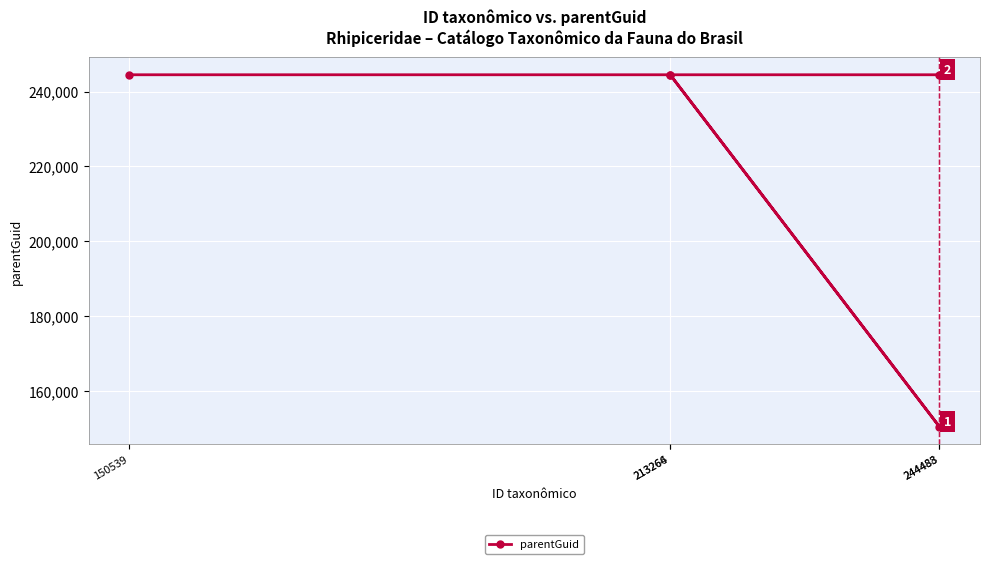

Which label corresponds to the largest value in the chart?

244483